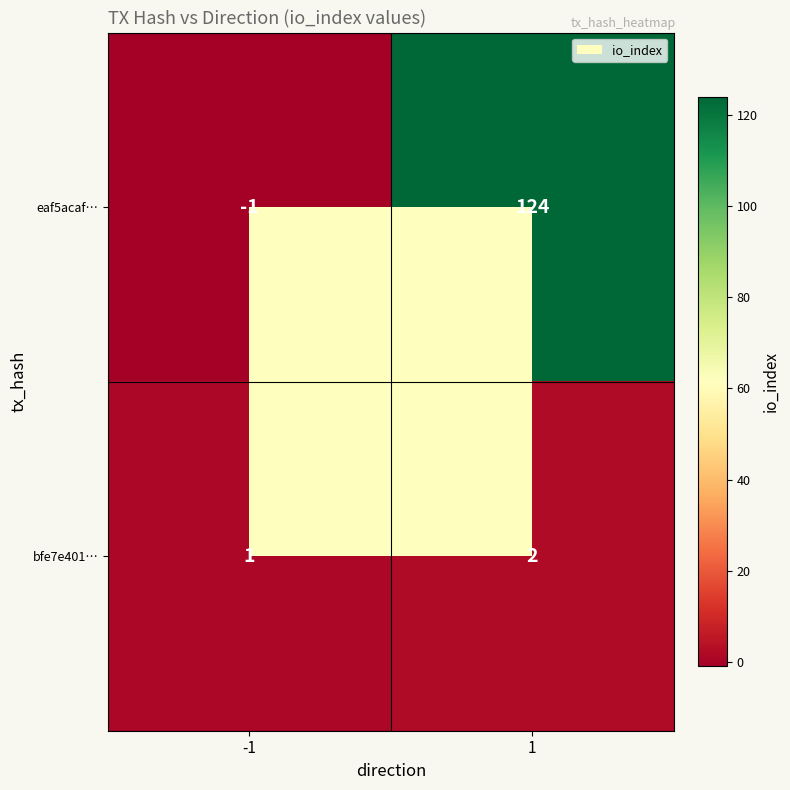

Which series has the largest total across all categories?

eaf5acaf…